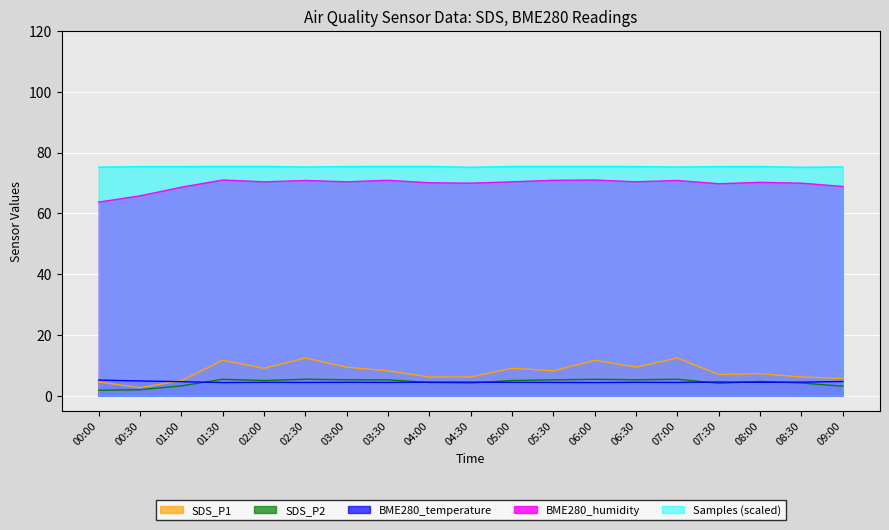

Where is the first local maximum for Samples_scaled?

01:30